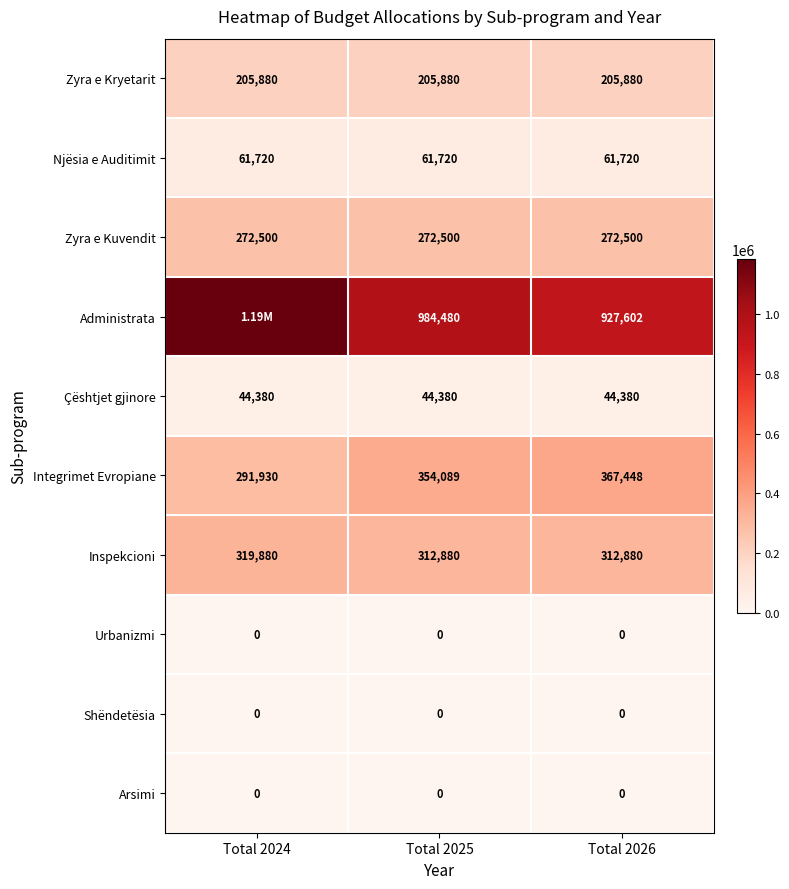

What is the lowest value of the Integrimet Evropiane series?

291930